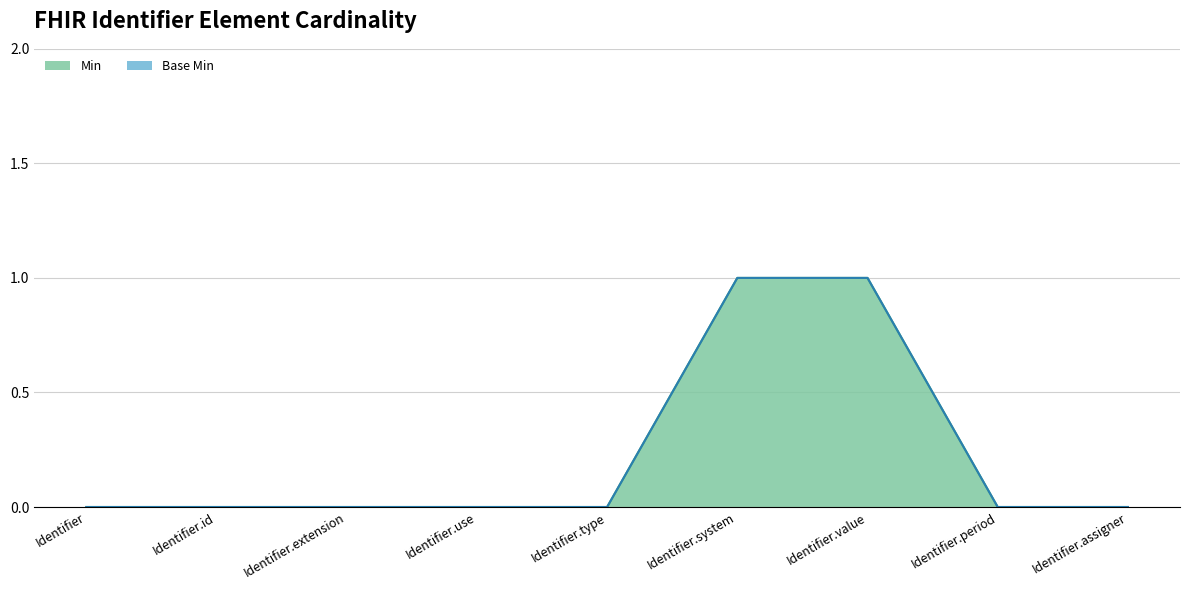

What is the label of the 5th point from the right?

Identifier.type